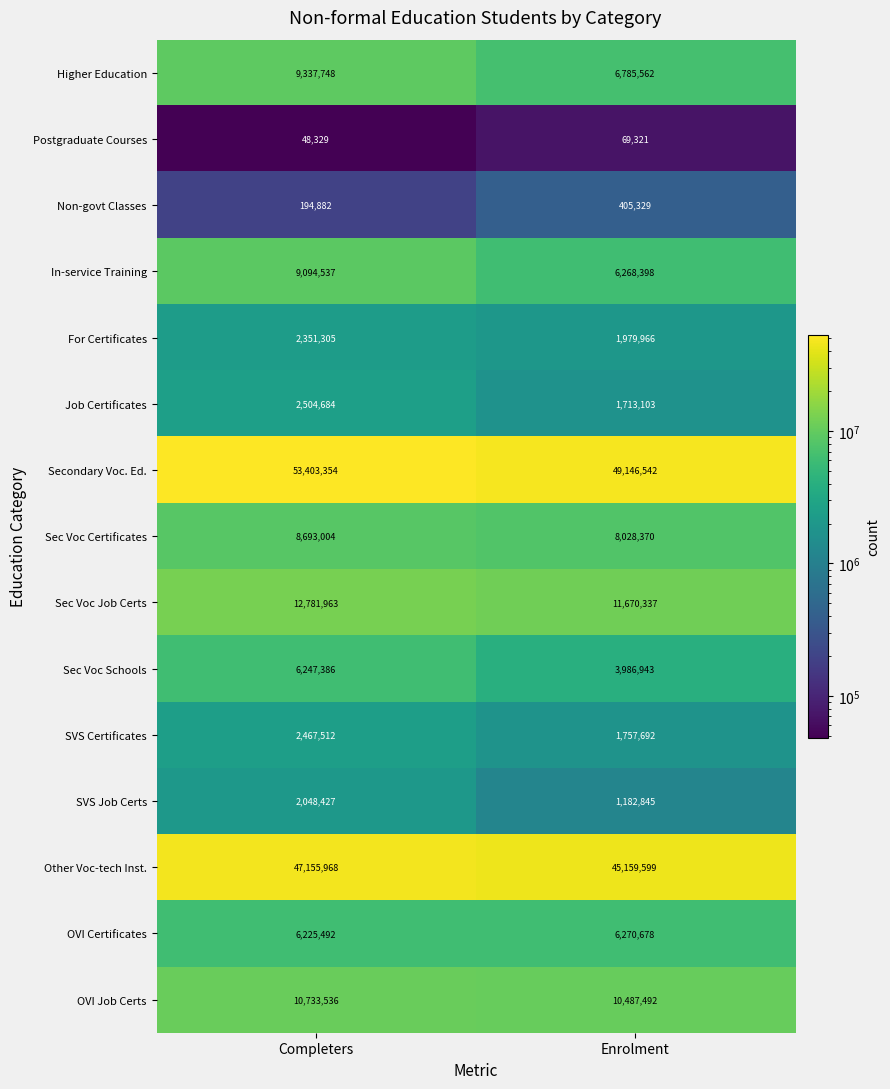

What is the approximate value of SVS Certificates at Completers, to the nearest 100?

2467500